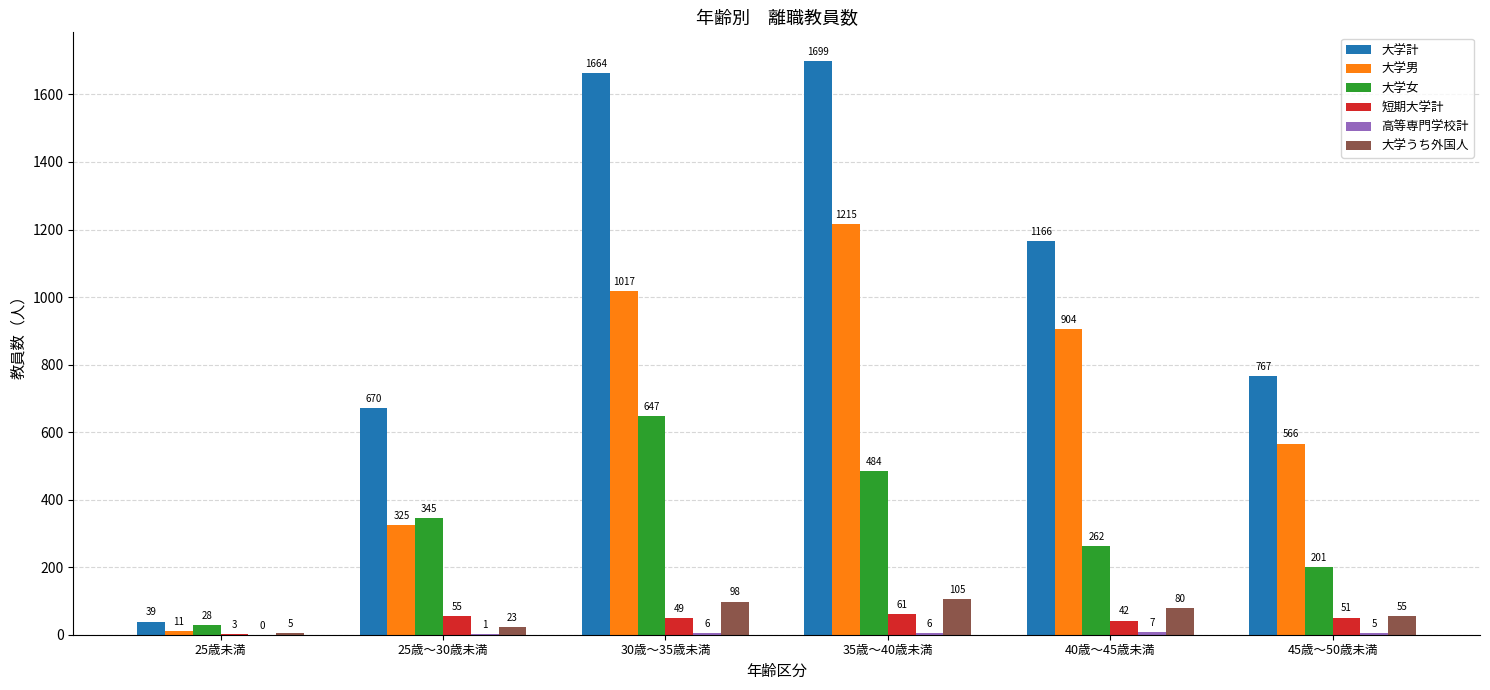

The 大学男 series shows 1017 at 30歳～35歳未満. True or false?

True